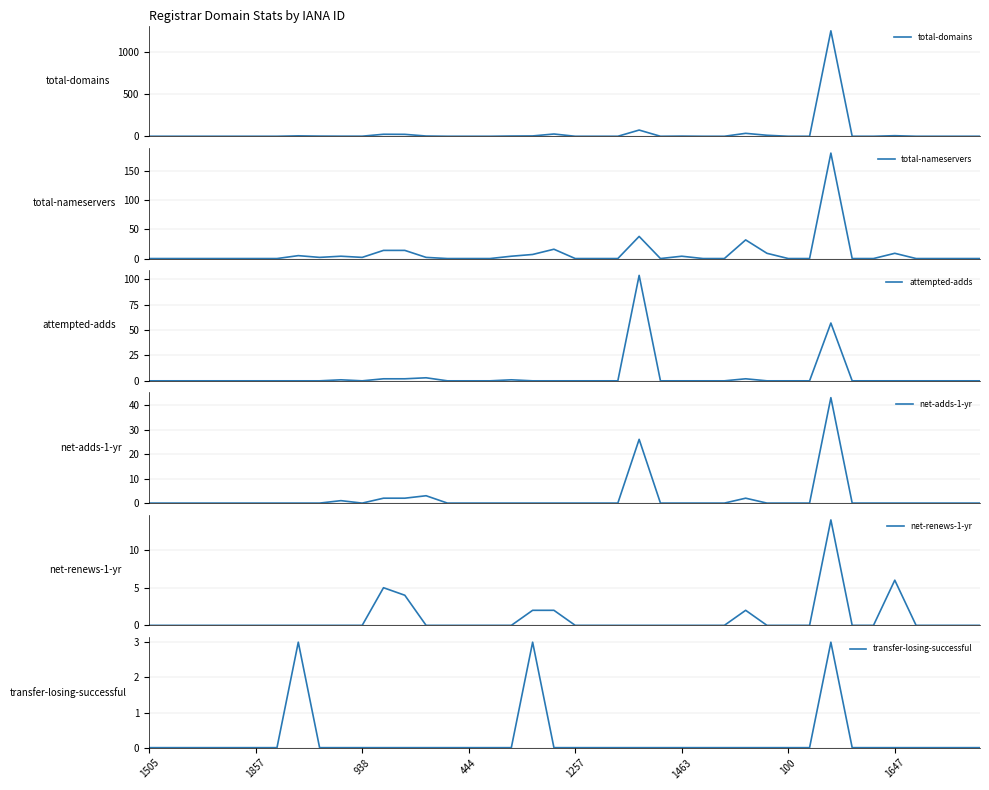

Reading left to right, transcribe all the data shown in this chart.

total-domains: 0	0	0	0	0	0	0	5	2	1	1	24	23	3	0	0	0	3	4	27	0	0	0	74	0	2	0	0	35	12	0	0	1257	0	0	7	0	0	0	0
total-nameservers: 0	0	0	0	0	0	0	5	2	4	2	14	14	2	0	0	0	4	7	16	0	0	0	38	0	4	0	0	32	9	0	0	181	0	0	9	0	0	0	0
attempted-adds: 0	0	0	0	0	0	0	0	0	1	0	2	2	3	0	0	0	1	0	0	0	0	0	104	0	0	0	0	2	0	0	0	57	0	0	0	0	0	0	0
net-adds-1-yr: 0	0	0	0	0	0	0	0	0	1	0	2	2	3	0	0	0	0	0	0	0	0	0	26	0	0	0	0	2	0	0	0	43	0	0	0	0	0	0	0
net-renews-1-yr: 0	0	0	0	0	0	0	0	0	0	0	5	4	0	0	0	0	0	2	2	0	0	0	0	0	0	0	0	2	0	0	0	14	0	0	6	0	0	0	0
transfer-losing-successful: 0	0	0	0	0	0	0	3	0	0	0	0	0	0	0	0	0	0	3	0	0	0	0	0	0	0	0	0	0	0	0	0	3	0	0	0	0	0	0	0